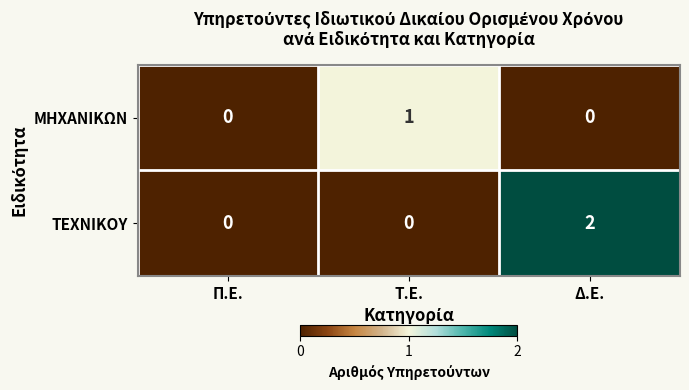

Rank the series by their maximum value, from lowest to highest.

ΜΗΧΑΝΙΚΩΝ, ΤΕΧΝΙΚΟΥ